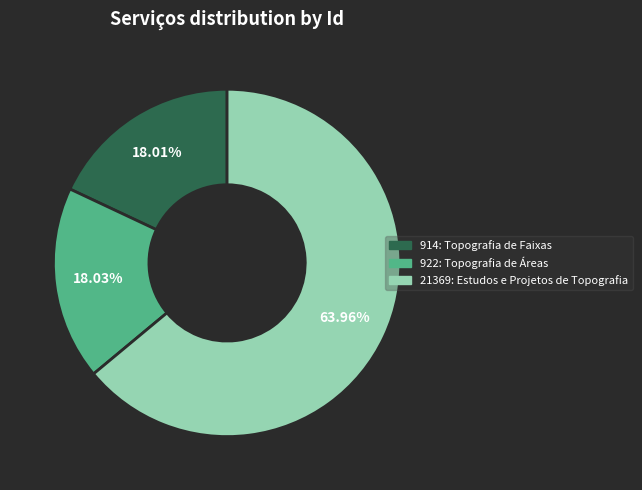

Combined, do 922: Topografia de Áreas and 914: Topografia de Faixas account for over 50%?

No